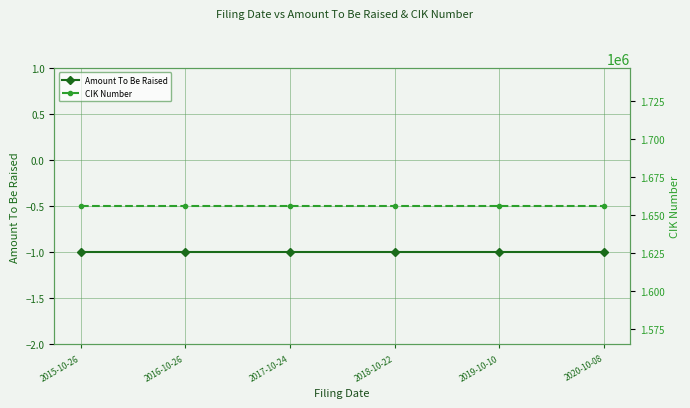

Rank the series by their average value, from highest to lowest.

CIK Number, Amount To Be Raised